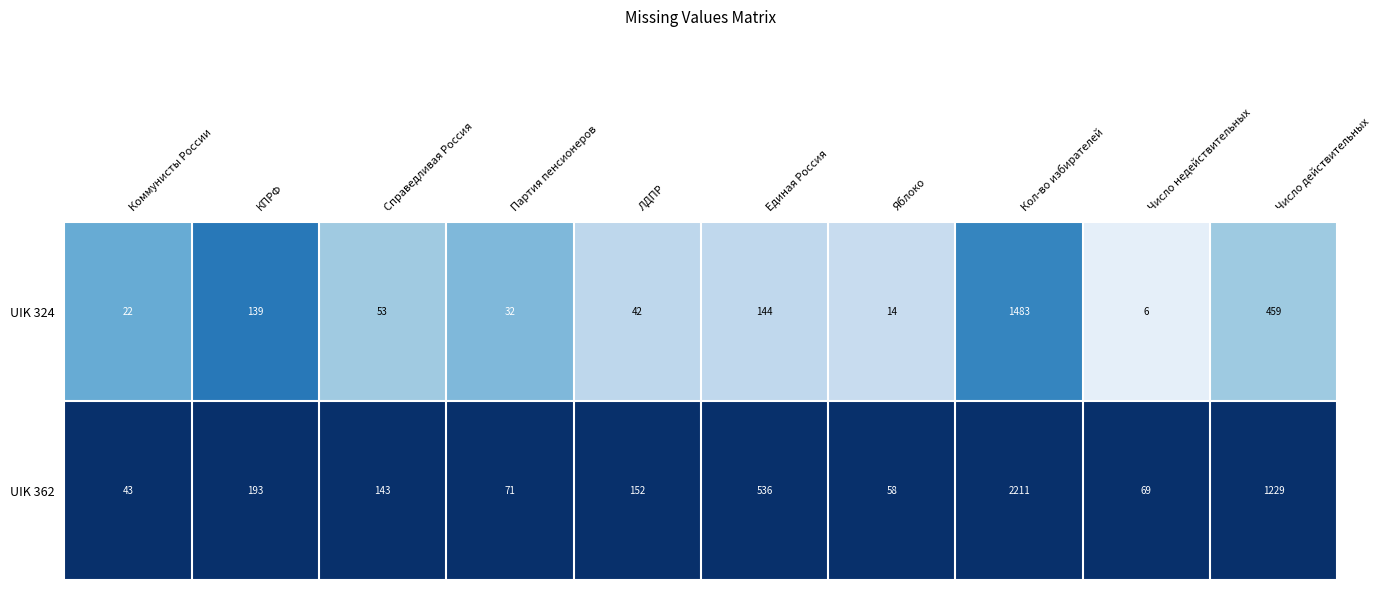

Is it true that UIK 362 equals 81 at Справедливая Россия?

False